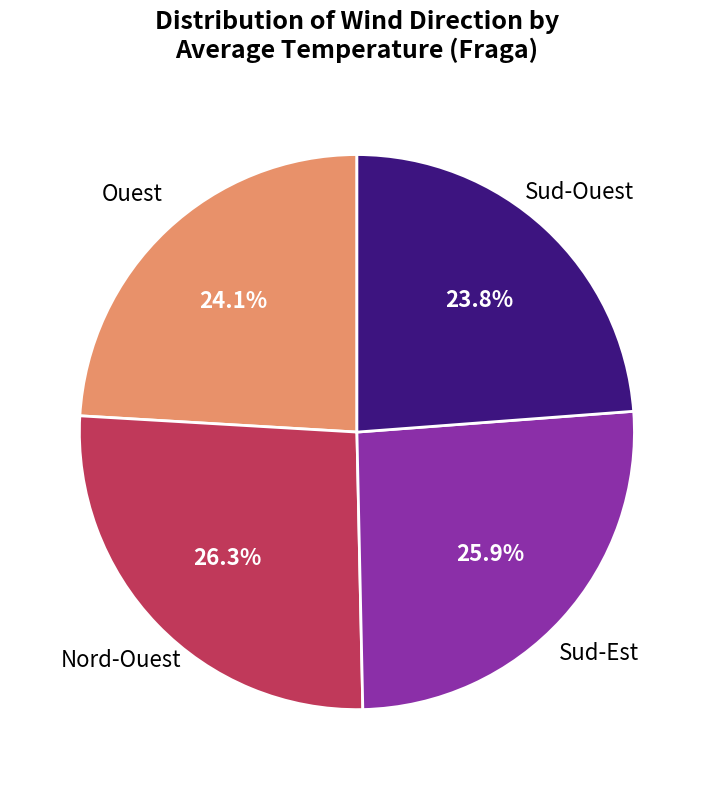

Does any single category account for the majority?

No